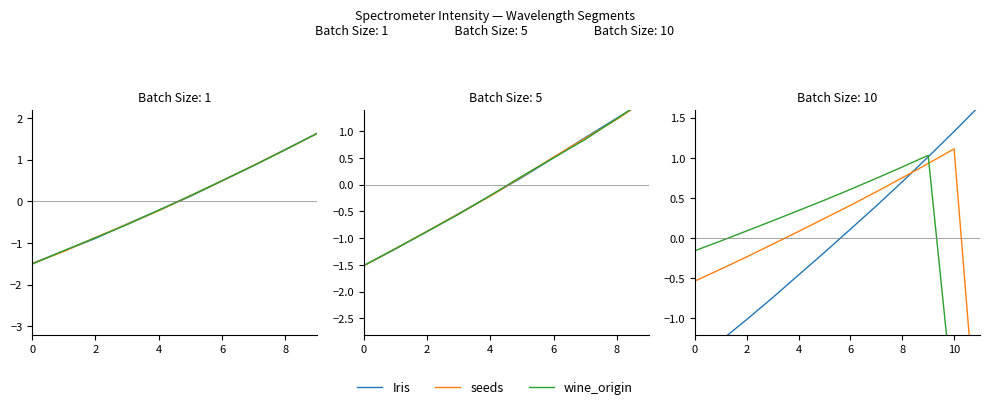

Which series has the widest spread of values?

seeds